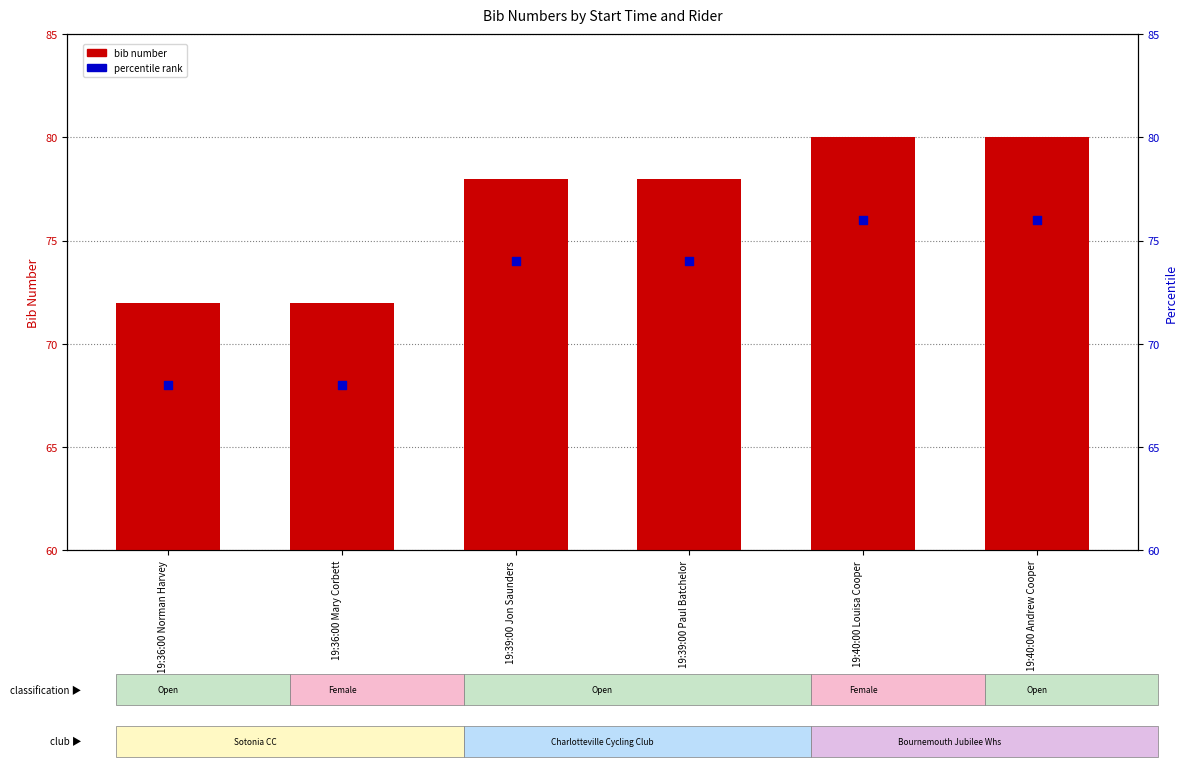

Which series has the widest spread of Y values?

bib number